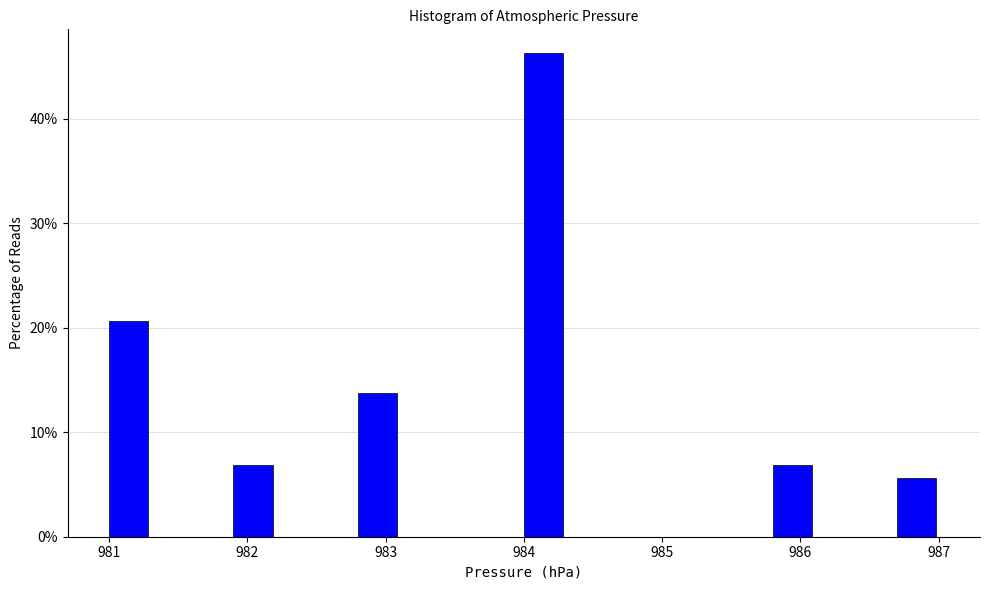

Read against the x-axis, roughly where is the centre of the tallest bar?

984.1